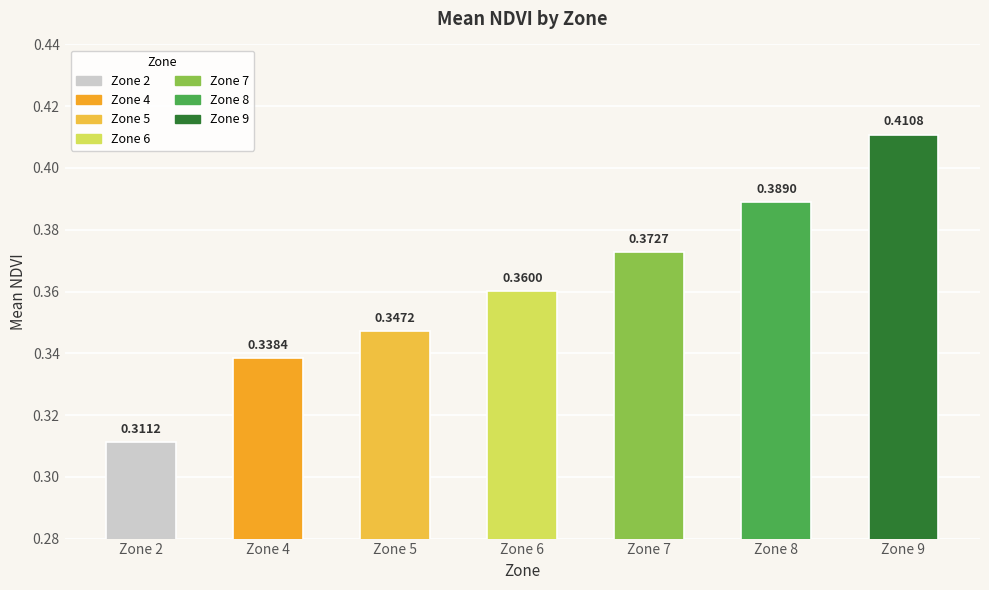

Which has a higher value, Zone 8 or Zone 7?

Zone 8